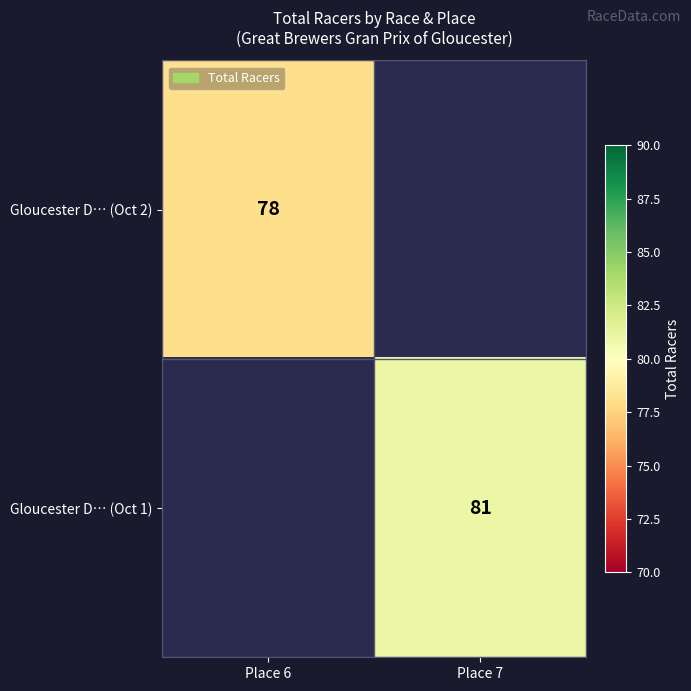

What is the greatest value displayed?

81.0